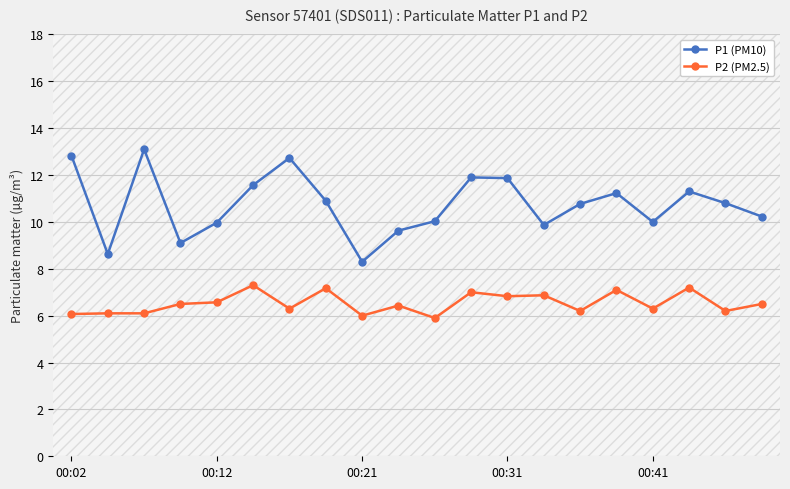

At how many categories does at least one series exceed 6?

20